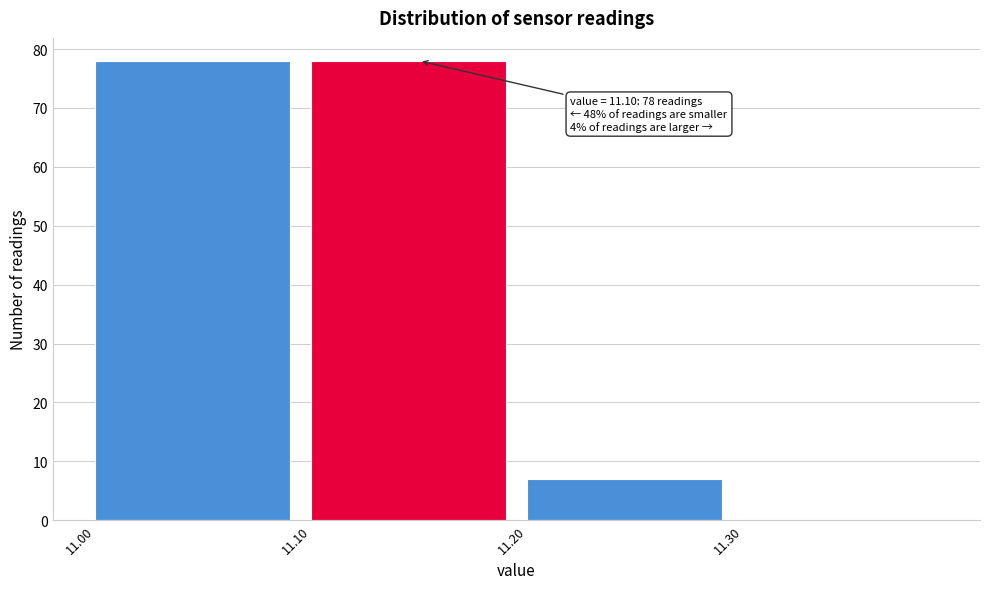

Reading right to left, list all the values displayed in this chart.

11.30=0	11.20=7	11.10=78	11.00=78